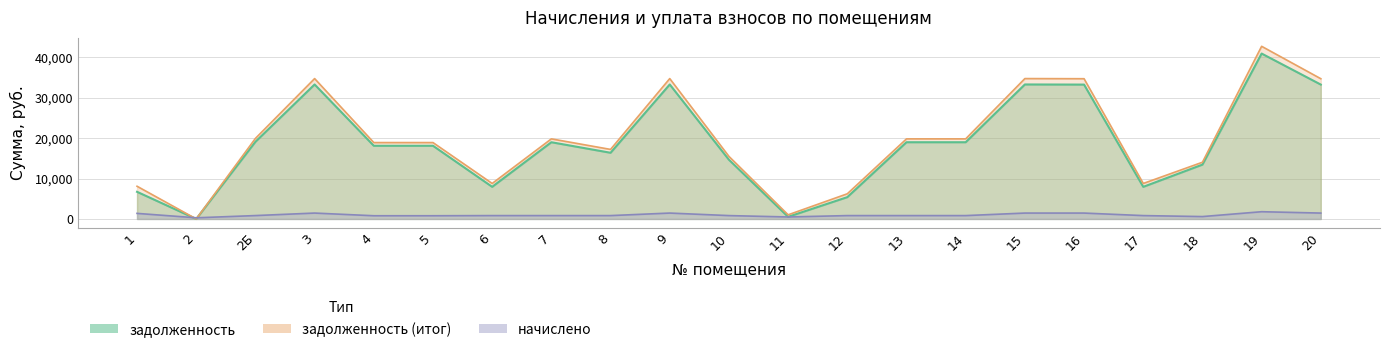

The задолженность series shows 4312.2 at 7. True or false?

False